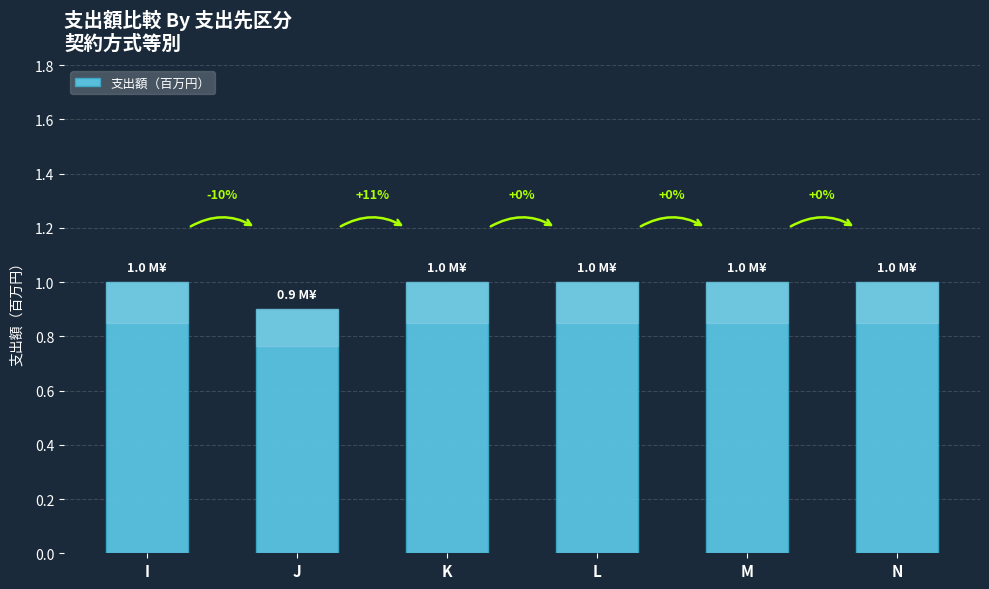

At which category does the chart reach its minimum across all series?

J